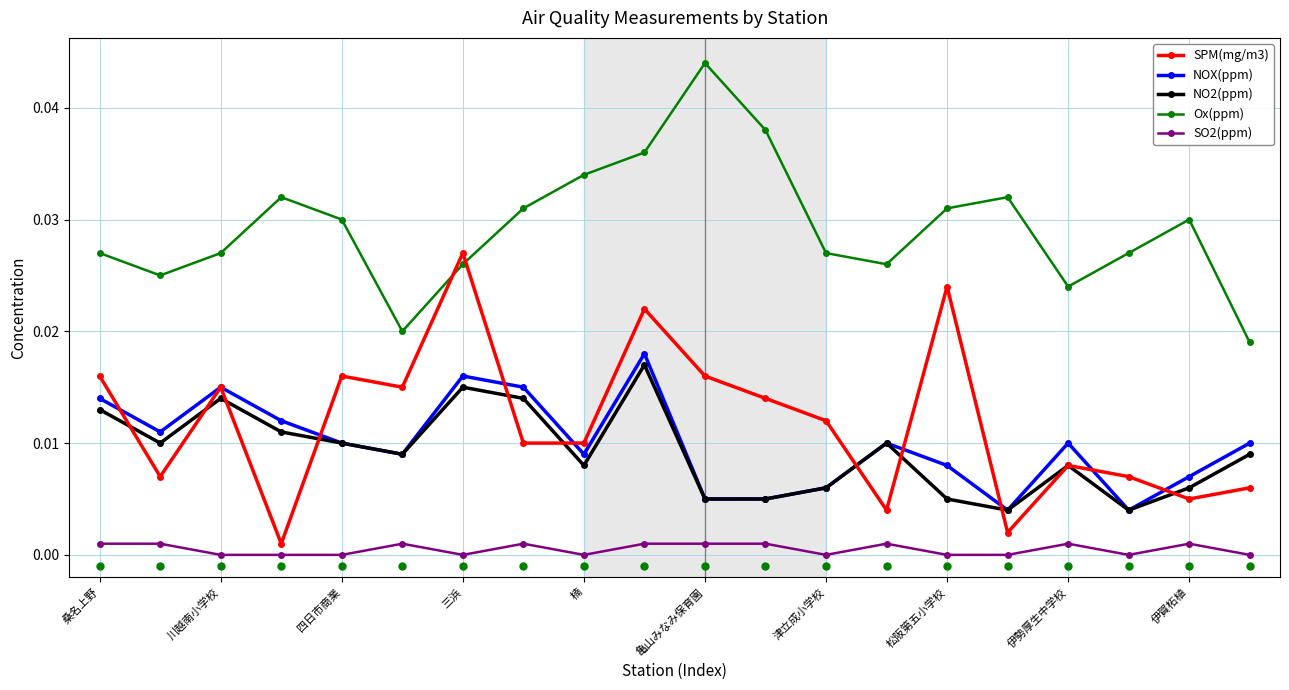

Which series has the largest total across all categories?

Ox(ppm)